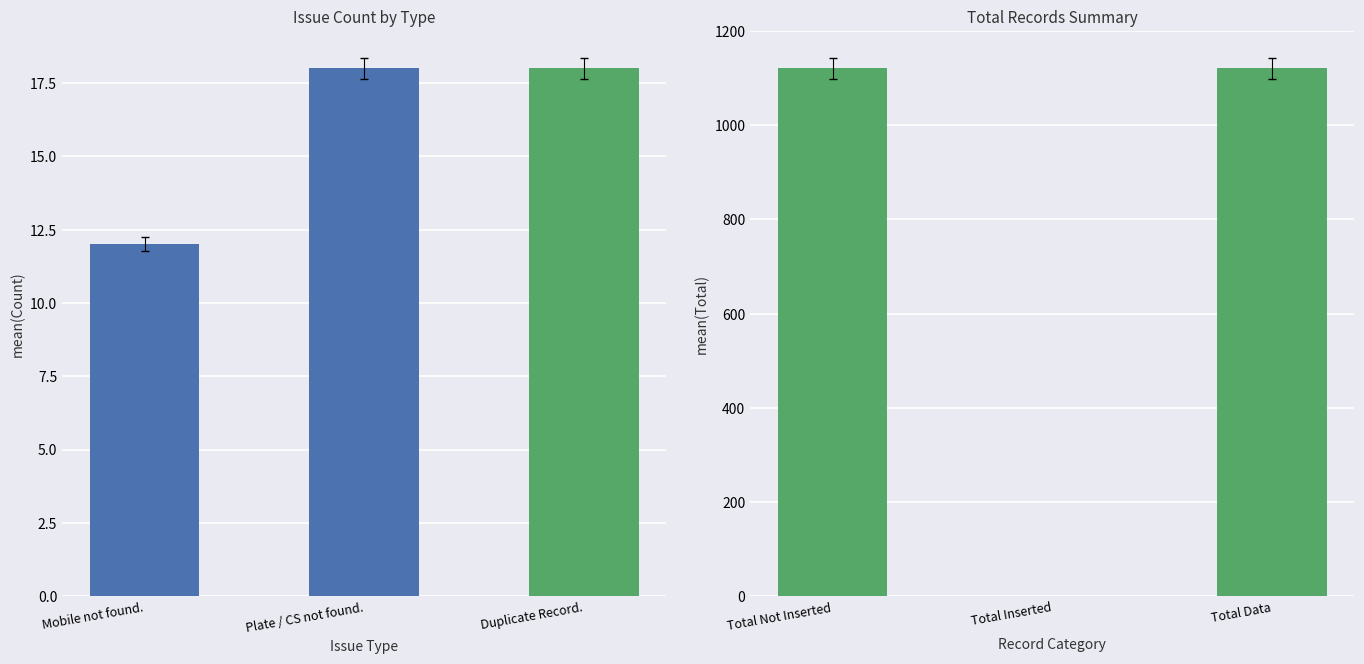

What is the spread (max minus min) of values at Plate / CS not found.?

18